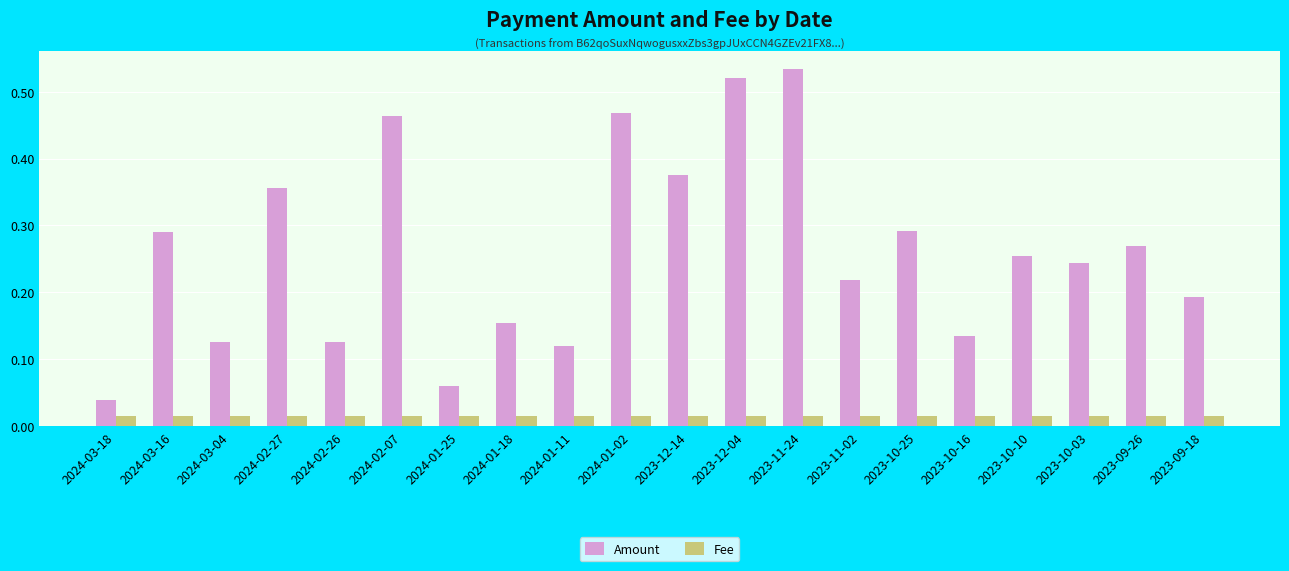

What is the label of the 15th bar from the right?

2024-02-07